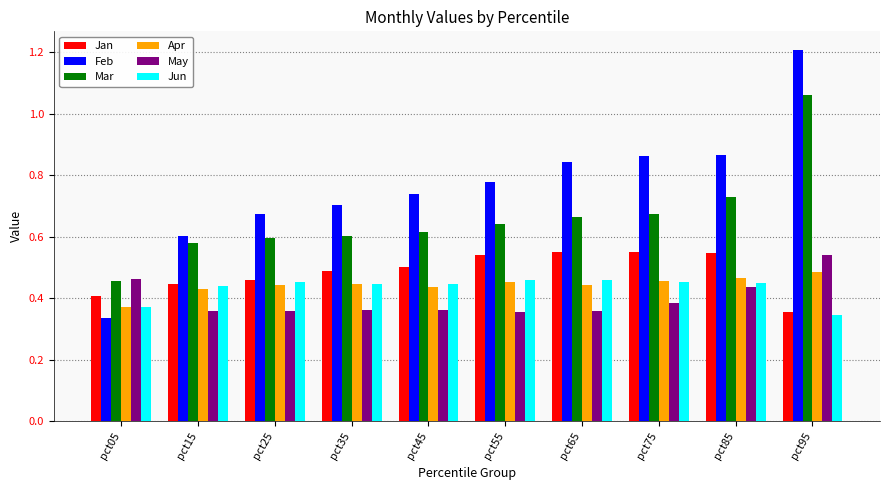

Is the value of May at pct45 greater than the value of Apr at pct05?

No